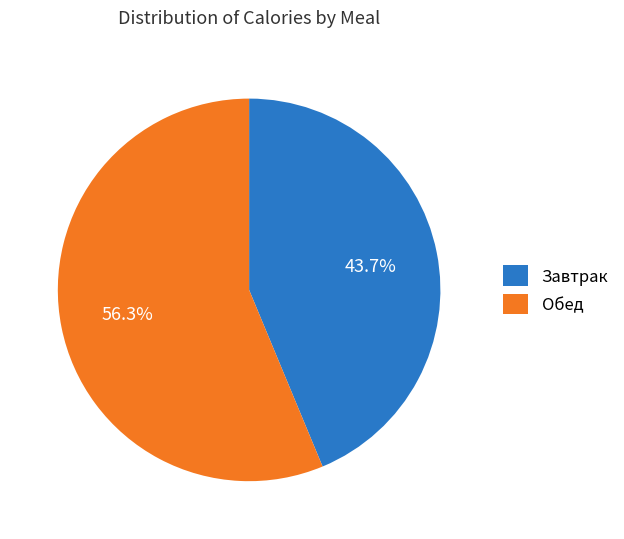

Is it true that Обед is 56% of the pie?

True